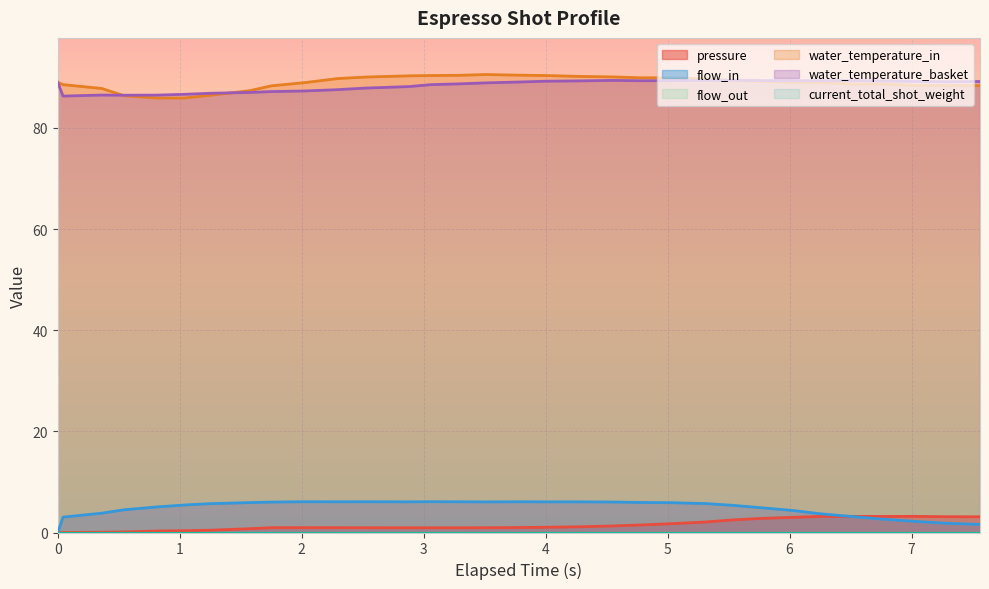

In pressure, how many points are higher than both neighbors (excluding endpoints)?

3